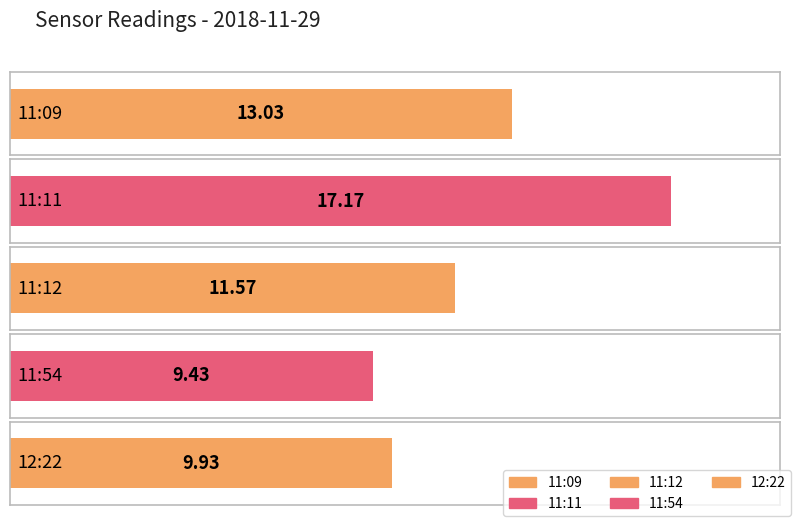

Approximately how many times larger is the value at 12:22 compared to 11:11?

0.6